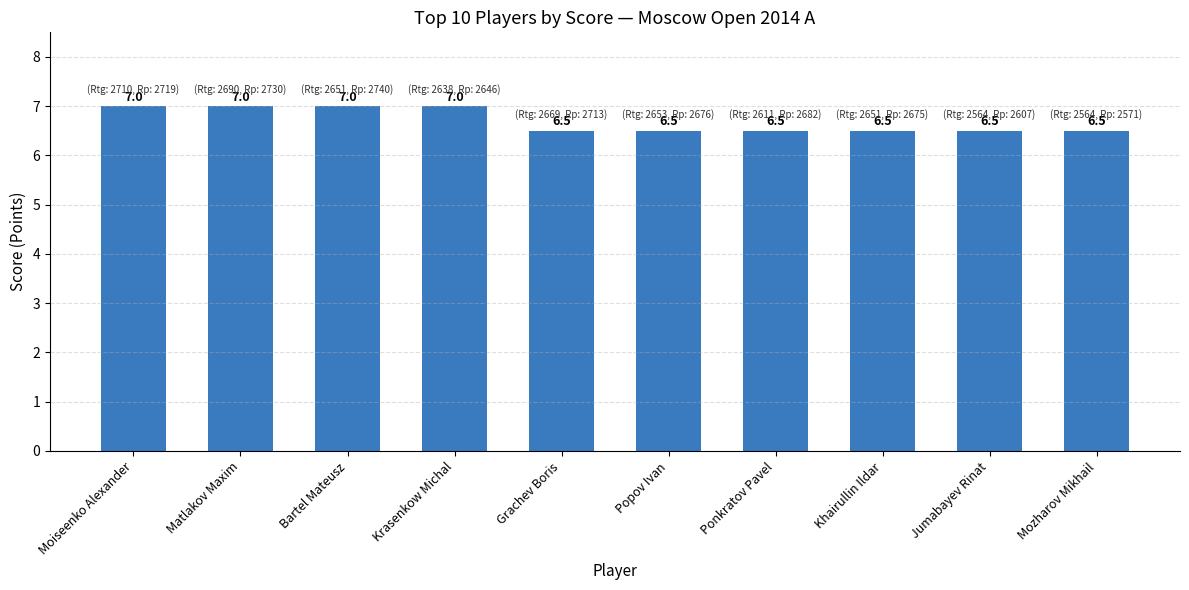

Are the bars grouped side by side (vs. stacked)?

No